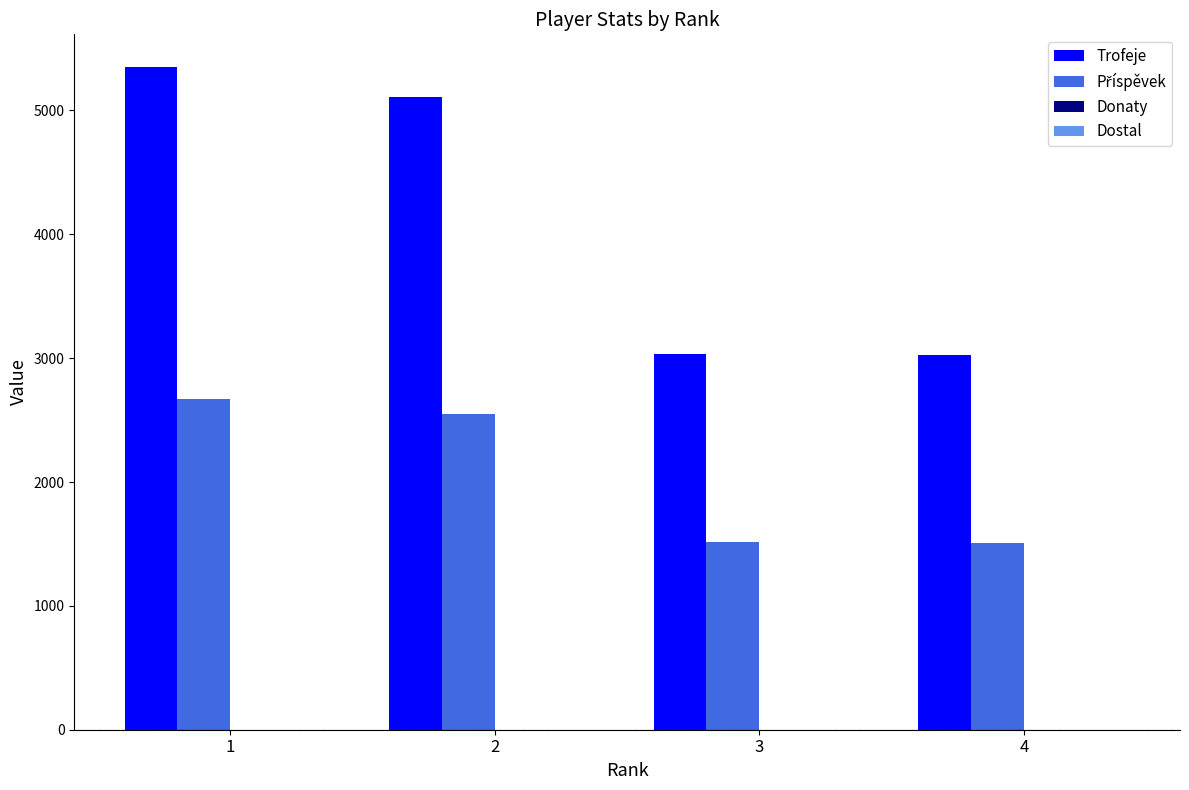

What is the sum of all Trofeje values?

16507